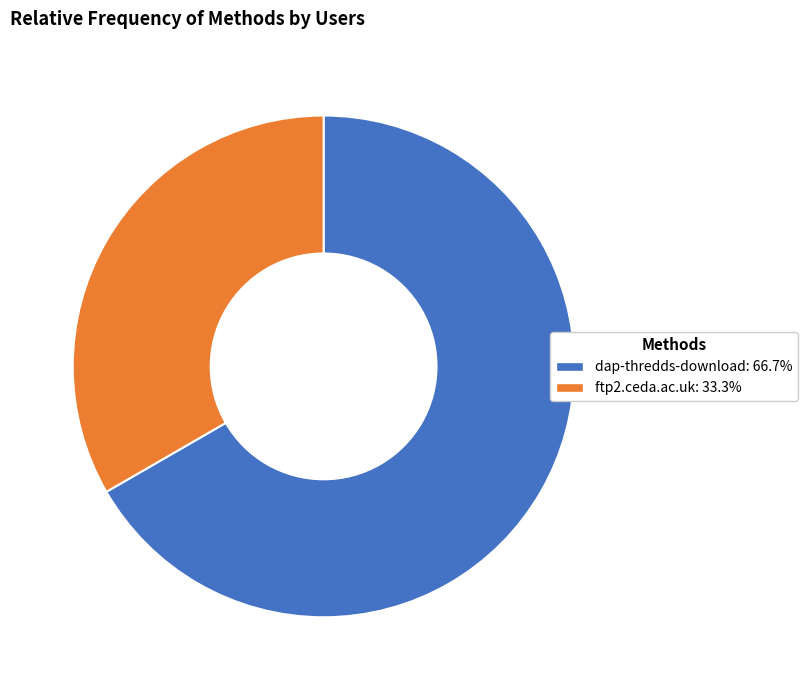

Count the number of slices in the pie.

2